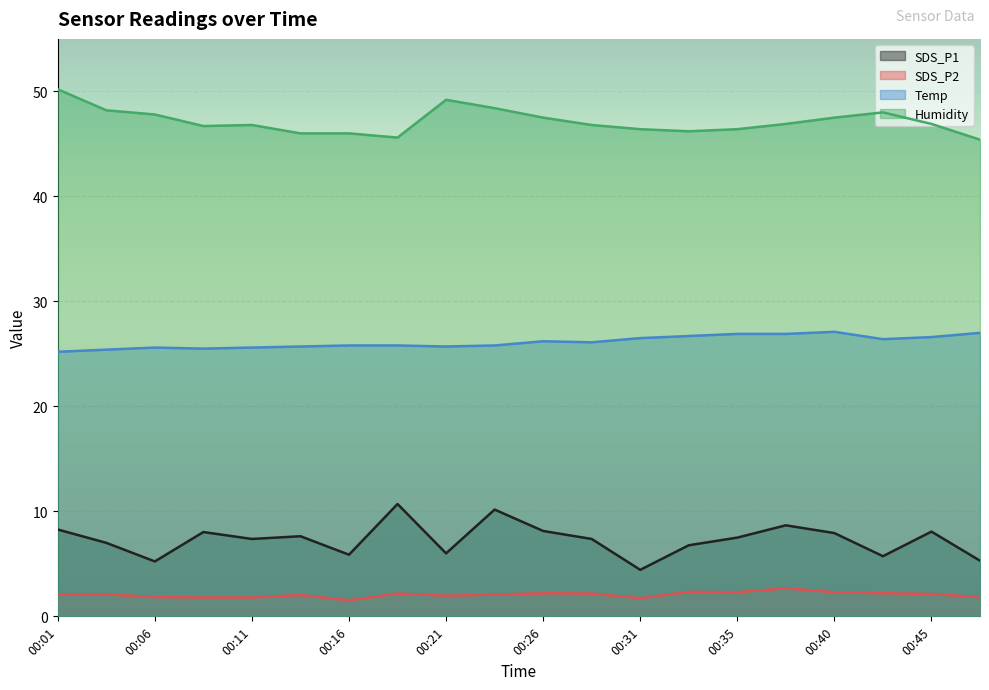

Is the value of SDS_P1 at 00:38 greater than the value of SDS_P2 at 00:21?

Yes